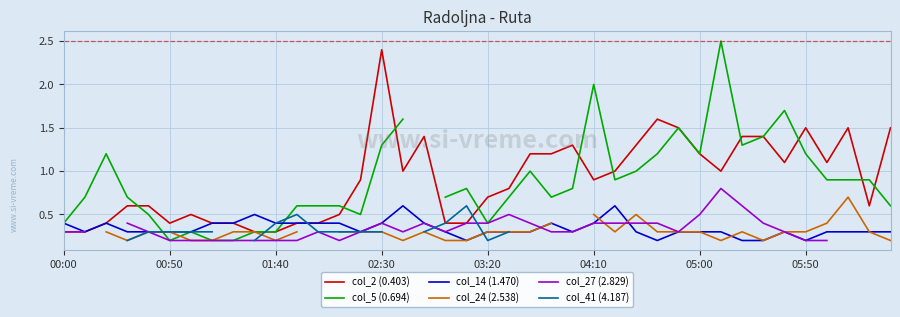

True or false: col_14 (1.470) has a value of 0.6 at 00:00.

False